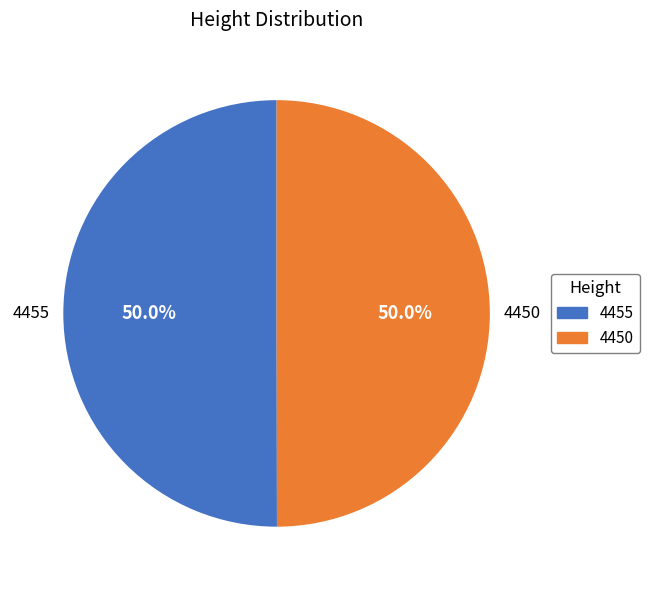

Combined, what portion of the pie is 4450 and 4455?

100.0%